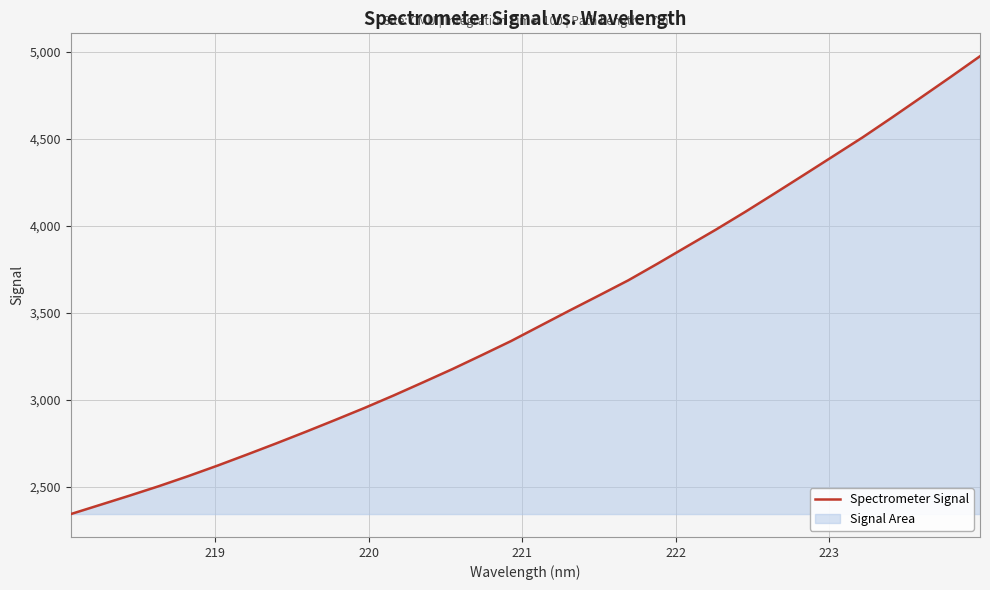

What is the difference between the maximum and minimum values?

2628.3